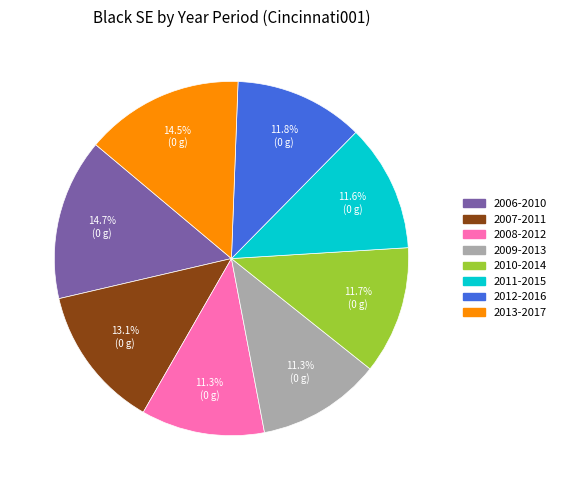

Is there any slice that represents more than half of the pie?

No